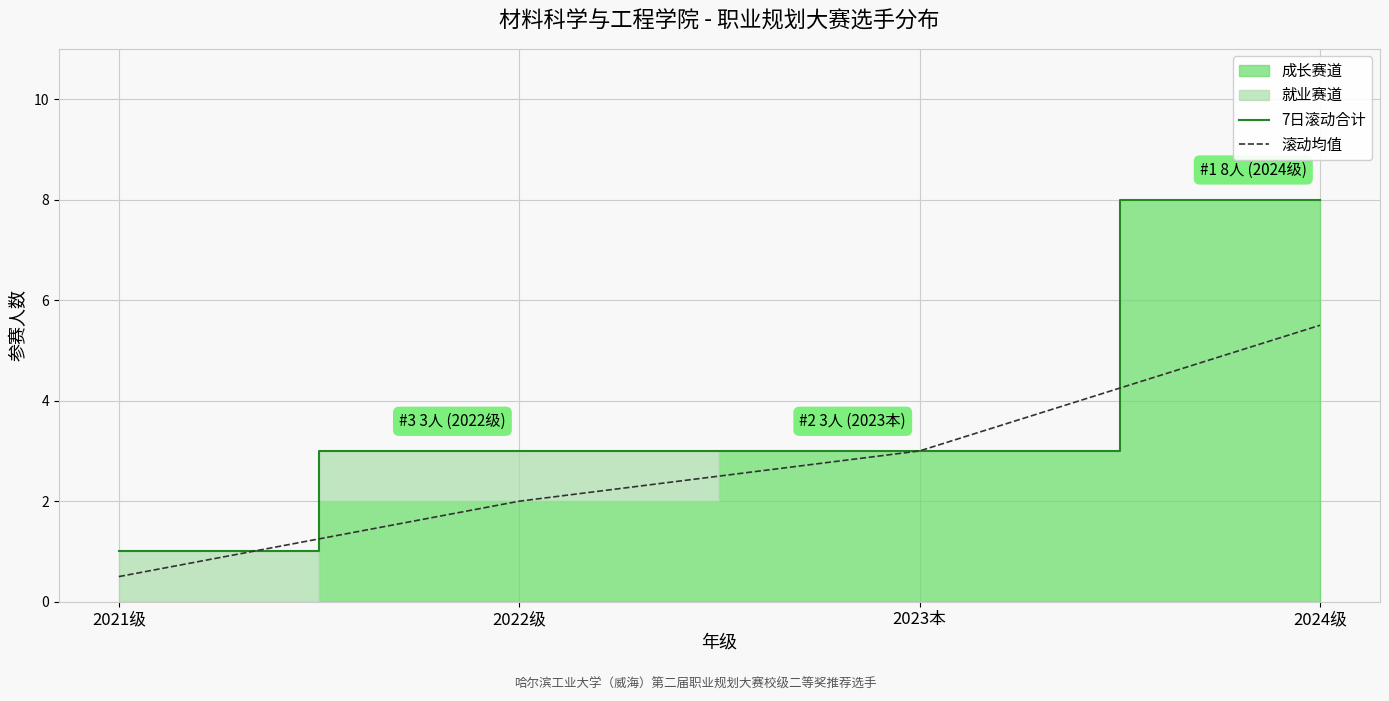

How many data points in 滚动均值 are above 3?

1